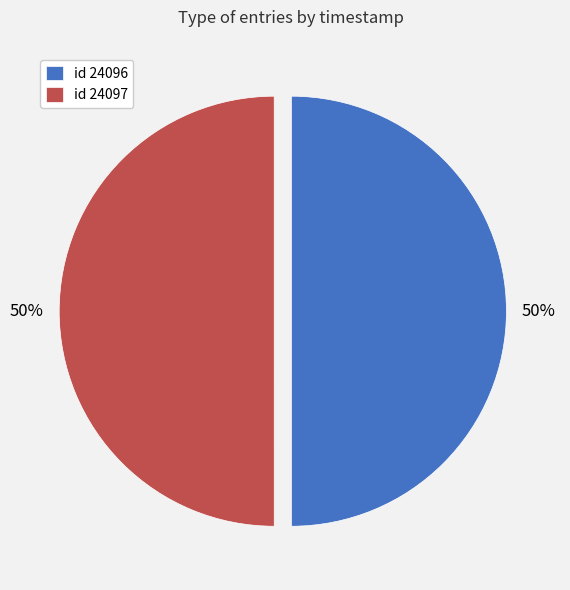

How many segments does this pie chart have?

2